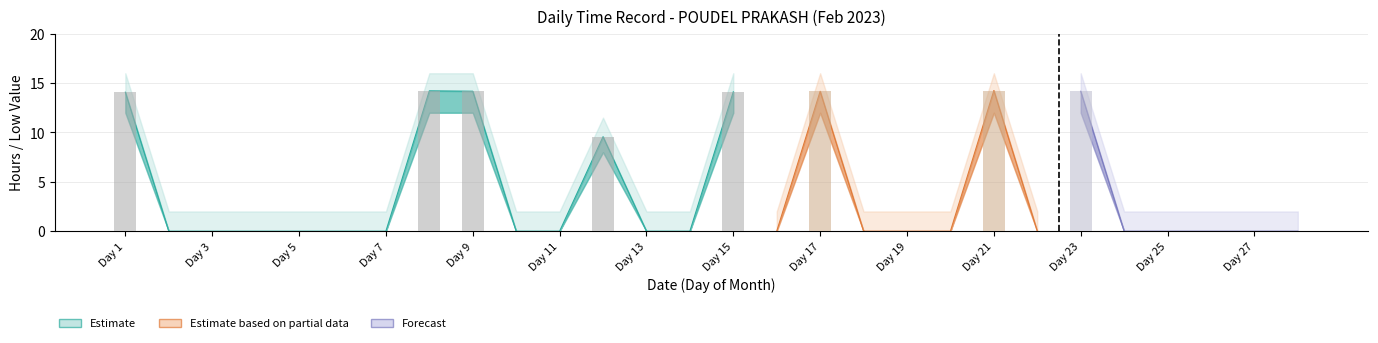

The value of Low_lower at 8 is 12.0. True or false?

True